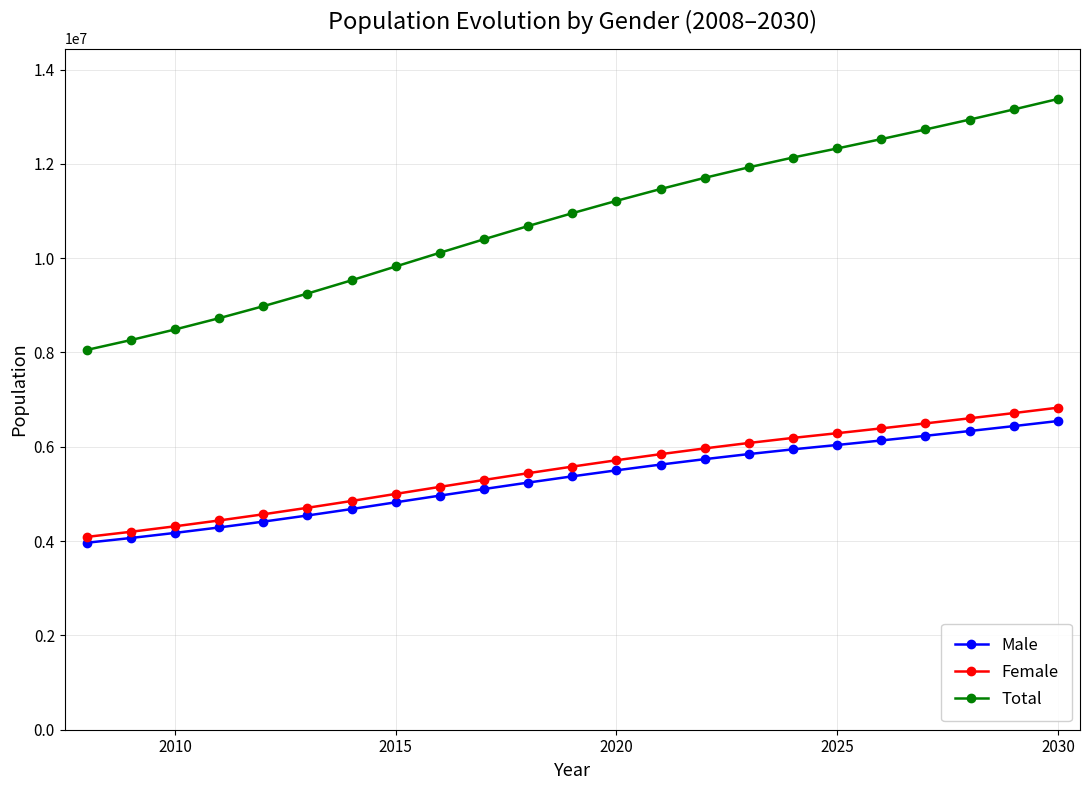

What is the maximum value shown in the chart?

13375502